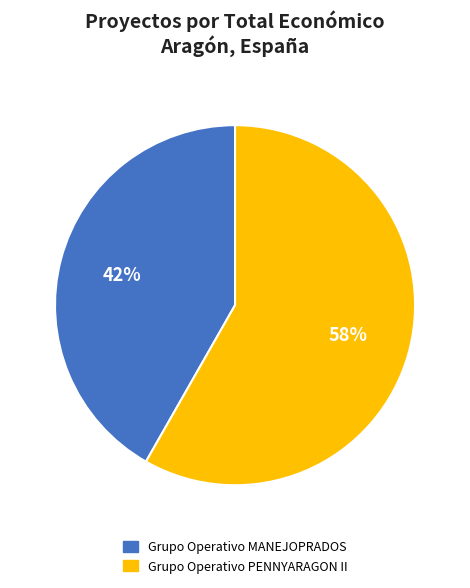

Rank the categories by value from lowest to highest.

Grupo Operativo MANEJOPRADOS, Grupo Operativo PENNYARAGON II